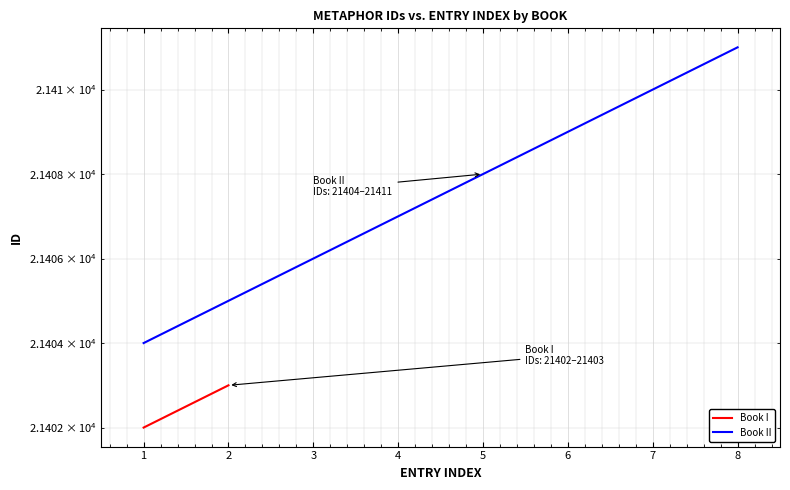

Rank the categories by value from highest to lowest.

8, 7, 6, 5, 4, 3, 2, 1